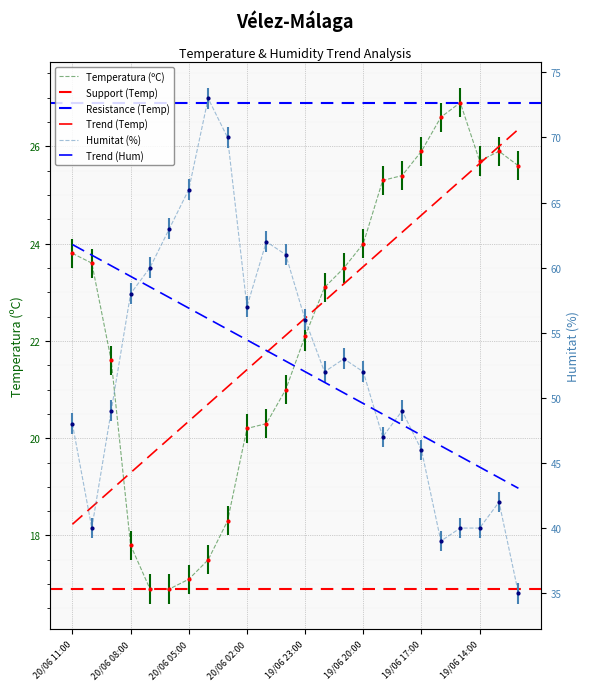

Reading right to left, transcribe all the data shown in this chart.

Temperatura (ºC): 19/06 12:00=25.6	19/06 13:00=25.9	19/06 14:00=25.7	19/06 15:00=26.9	19/06 16:00=26.6	19/06 17:00=25.9	19/06 18:00=25.4	19/06 19:00=25.3	19/06 20:00=24.0	19/06 21:00=23.5	19/06 22:00=23.1	19/06 23:00=22.1	20/06 00:00=21.0	20/06 01:00=20.3	20/06 02:00=20.2	20/06 03:00=18.3	20/06 04:00=17.5	20/06 05:00=17.1	20/06 06:00=16.9	20/06 07:00=16.9	20/06 08:00=17.8	20/06 09:00=21.6	20/06 10:00=23.6	20/06 11:00=23.8
Humitat (%): 19/06 12:00=35.0	19/06 13:00=42.0	19/06 14:00=40.0	19/06 15:00=40.0	19/06 16:00=39.0	19/06 17:00=46.0	19/06 18:00=49.0	19/06 19:00=47.0	19/06 20:00=52.0	19/06 21:00=53.0	19/06 22:00=52.0	19/06 23:00=56.0	20/06 00:00=61.0	20/06 01:00=62.0	20/06 02:00=57.0	20/06 03:00=70.0	20/06 04:00=73.0	20/06 05:00=66.0	20/06 06:00=63.0	20/06 07:00=60.0	20/06 08:00=58.0	20/06 09:00=49.0	20/06 10:00=40.0	20/06 11:00=48.0